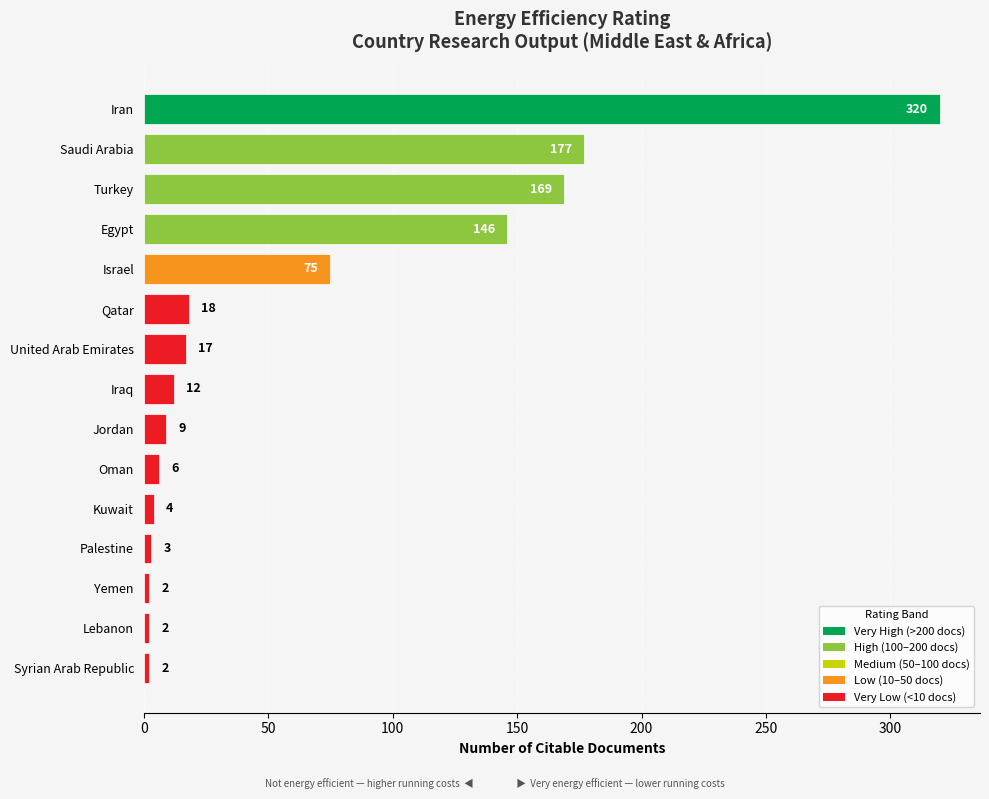

True or false: the data shows 75 at Israel.

True